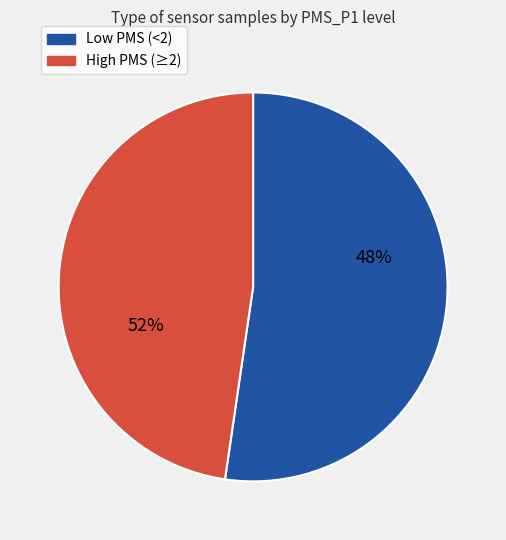

Is it true that 29 is 3% of the pie?

True